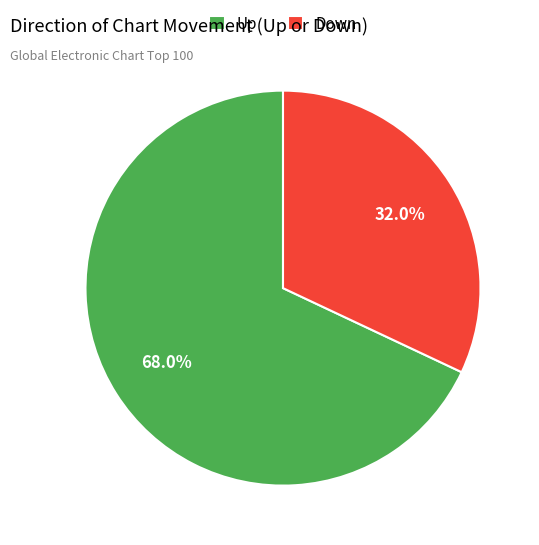

How many segments does this pie chart have?

2